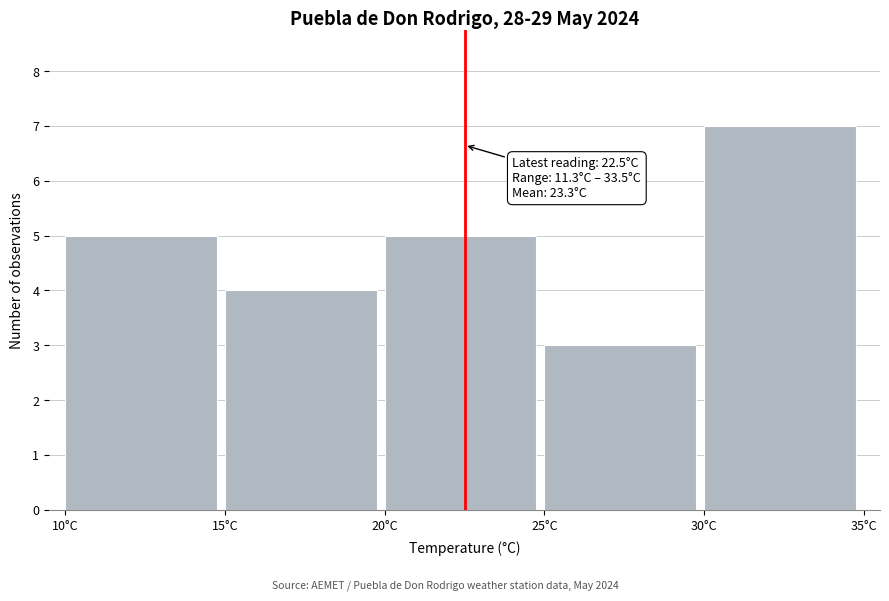

Which range on the x-axis has the tallest bar?

30 to 35